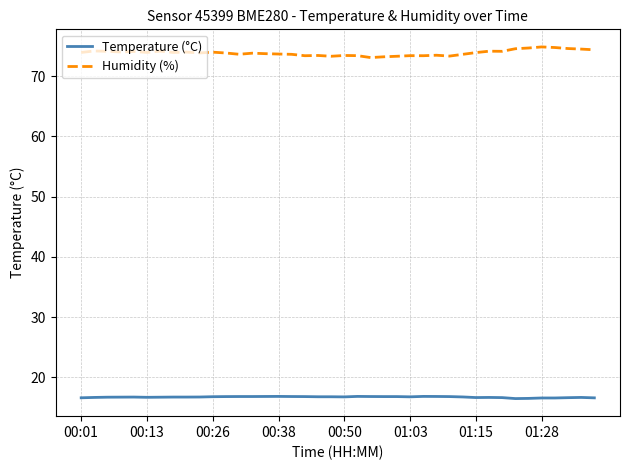

What is the greatest value displayed?

74.8